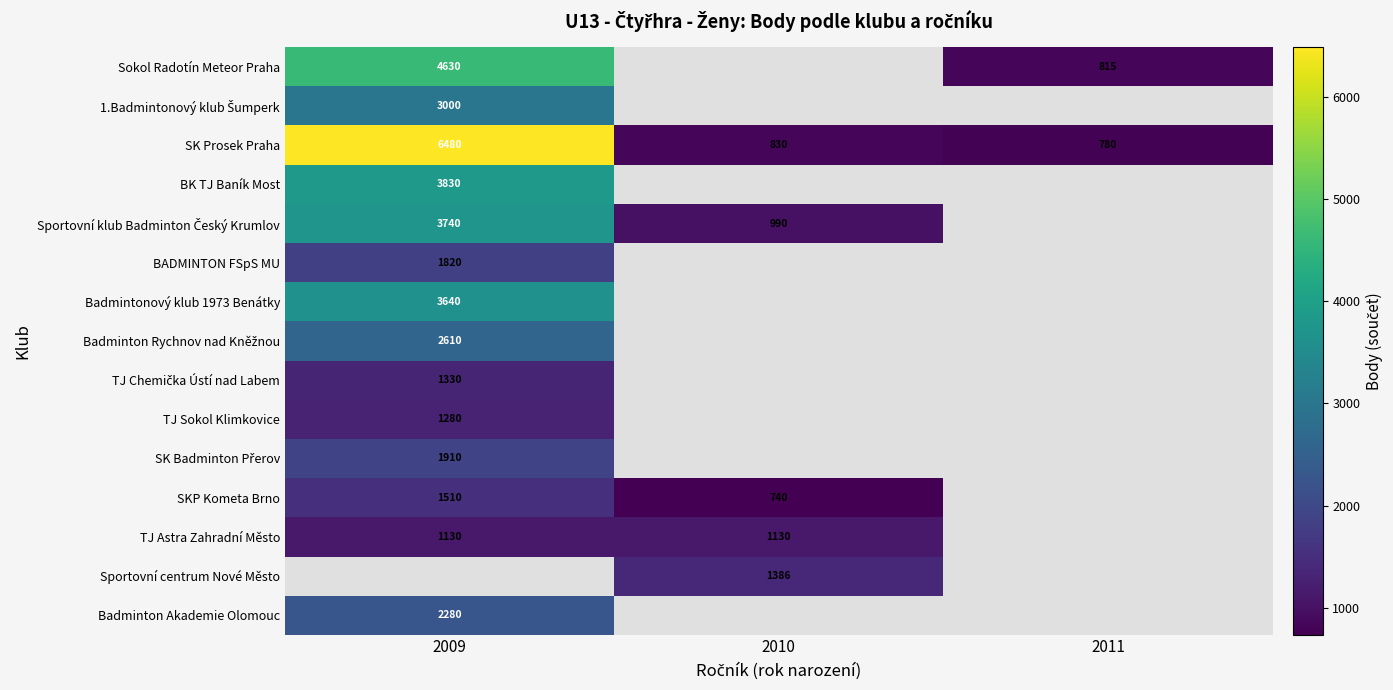

Is it true that TJ Sokol Klimkovice equals 1280 at 2009?

True